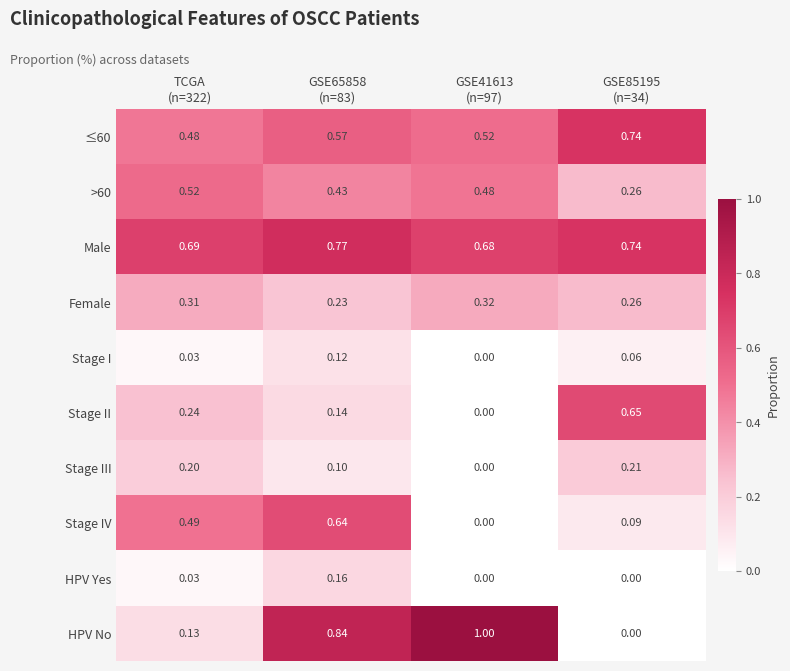

At which category does the chart reach its peak across all series?

GSE41613
(n=97)